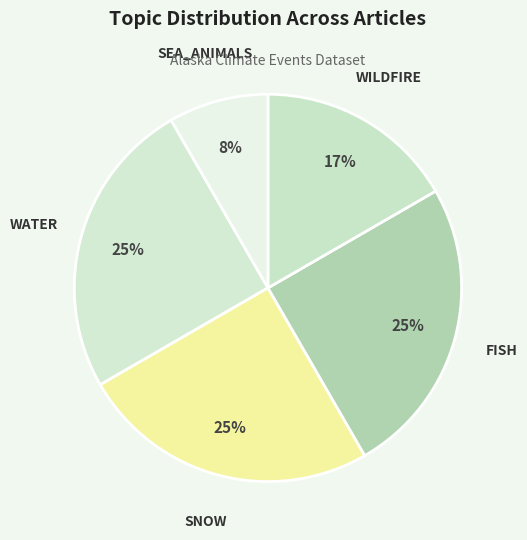

Count the number of slices in the pie.

5